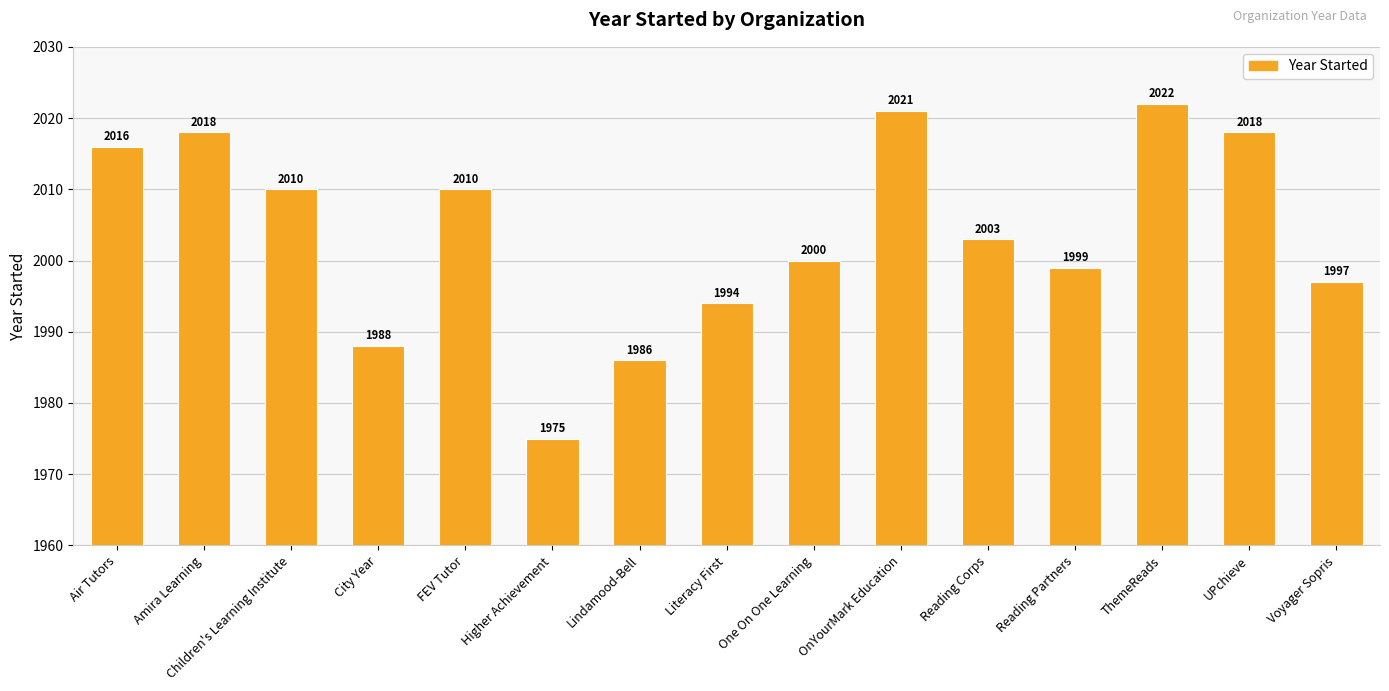

Does the chart contain any negative values?

No